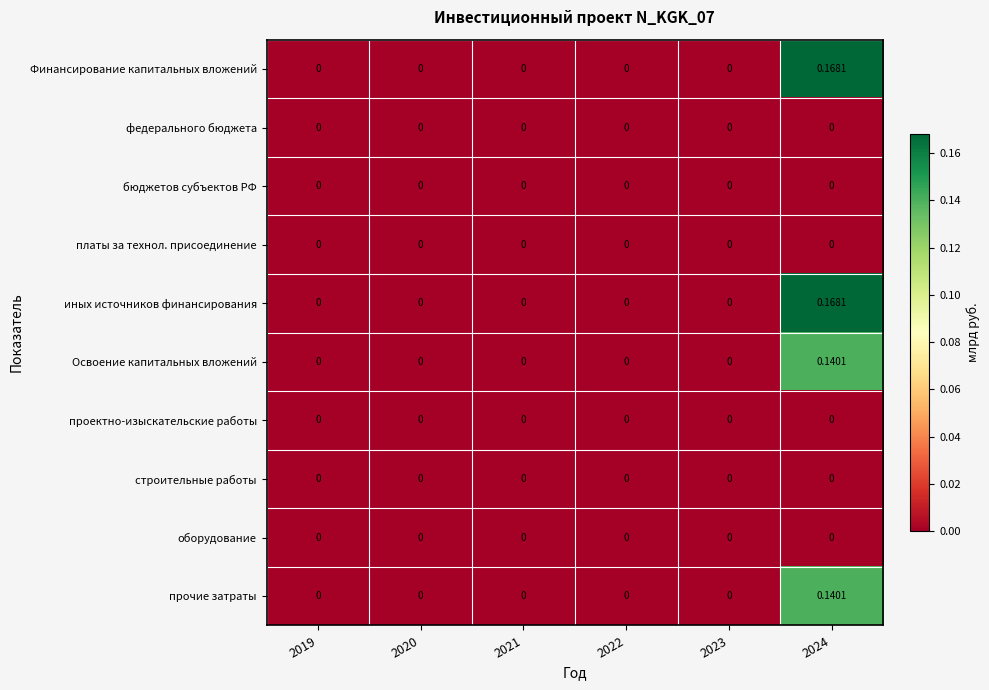

At 2024, list the series in order from largest to smallest.

Финансирование капитальных вложений, иных источников финансирования, Освоение капитальных вложений, прочие затраты, федерального бюджета, бюджетов субъектов РФ, платы за технол. присоединение, проектно-изыскательские работы, строительные работы, оборудование